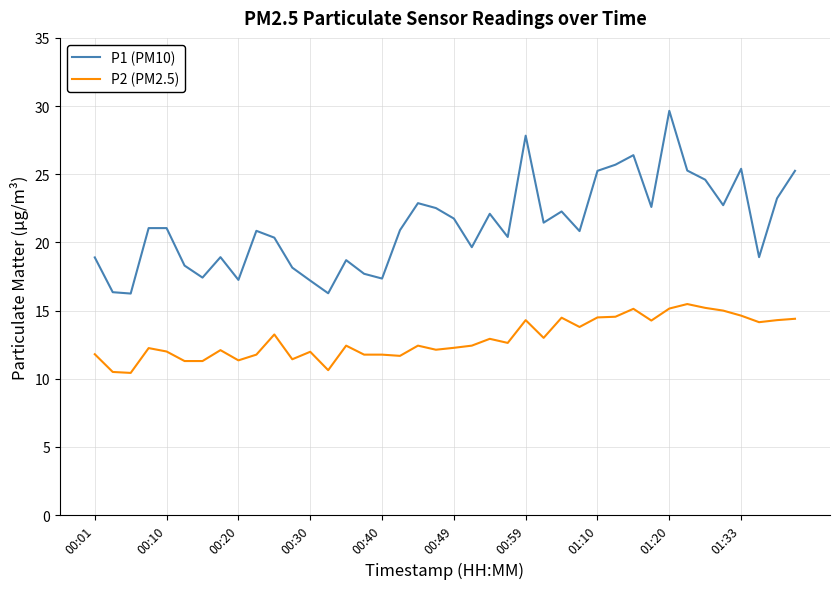

True or false: P2 (PM2.5) and P1 (PM10) cross at least once.

False